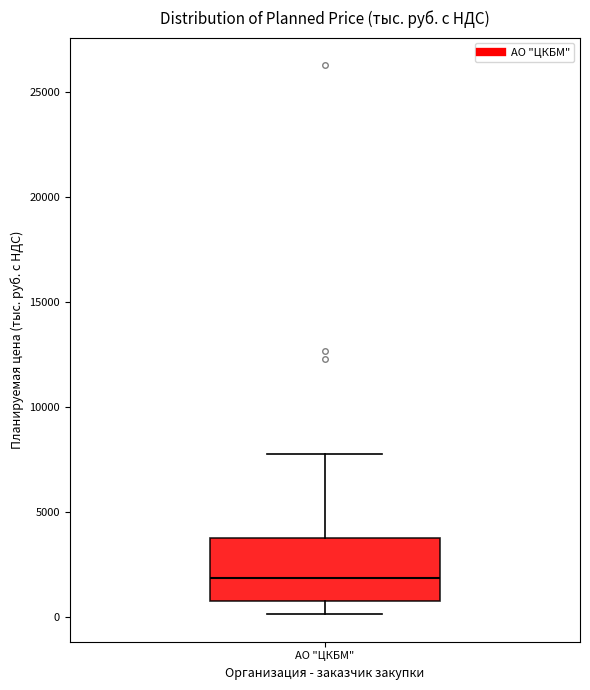

Transcribe this box plot: give where the median line is, the range the box spans, and where the two whiskers end, as read against the y-axis. The values are not printed on the chart, so give them approximately, as read against the axis.

median 2000, box 1000 to 4000, whiskers 0 to 8000